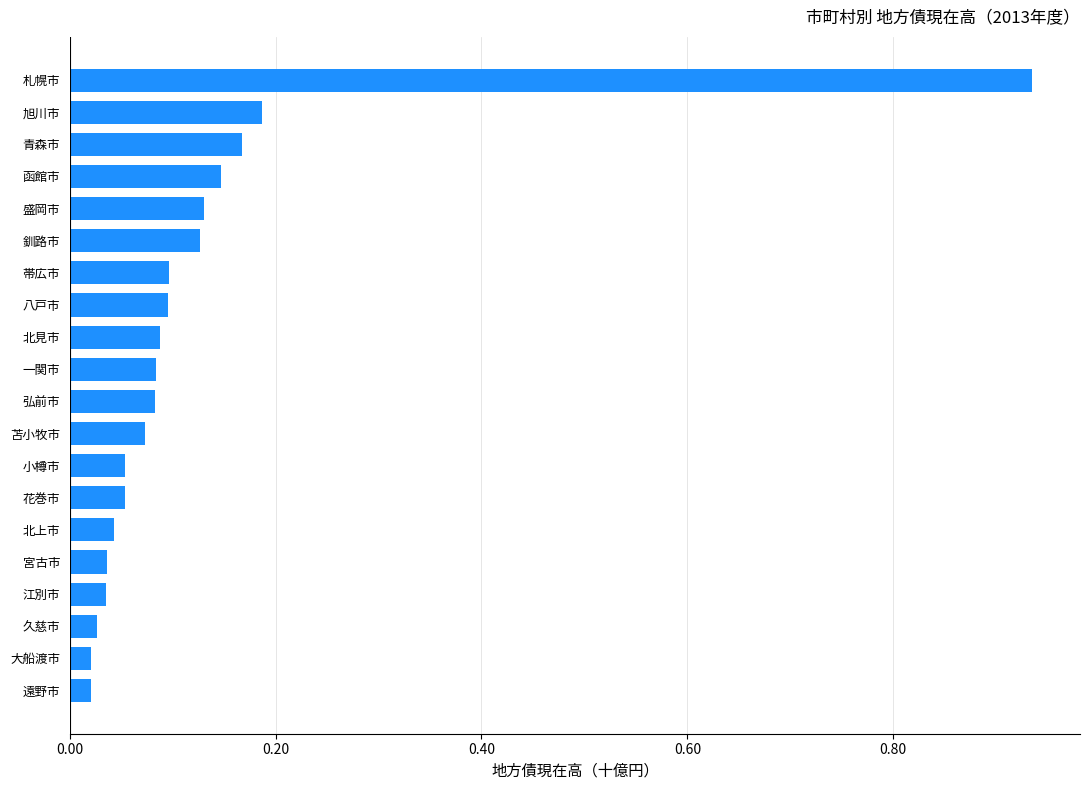

True or false: the data shows 0.0 at 北見市.

False